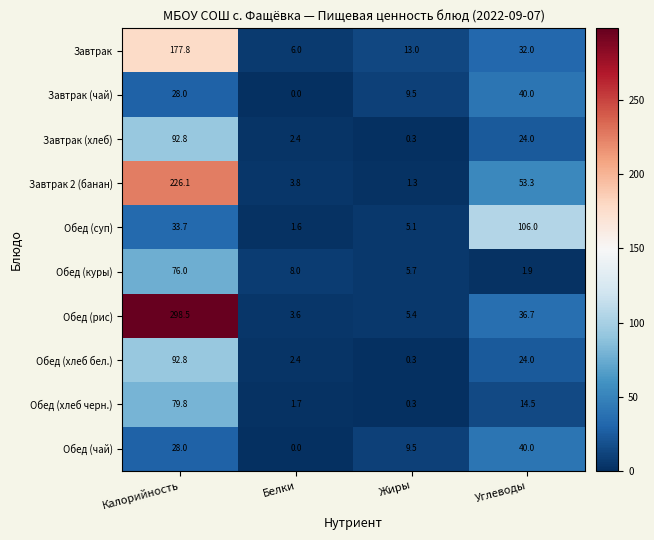

What is the difference between the second highest and second lowest values in the Завтрак (чай) series?

18.5